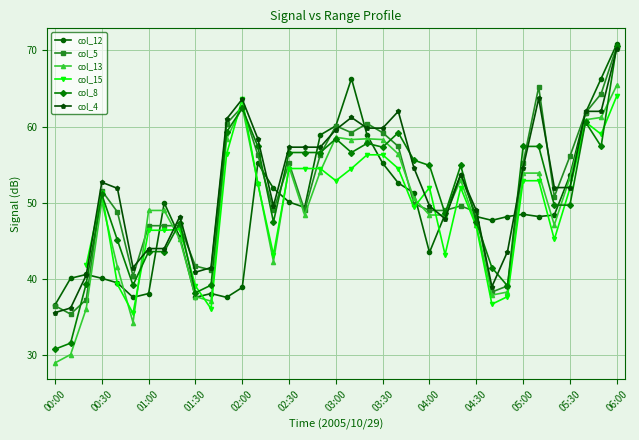

At which label does col_4 first exceed 52?

00:30